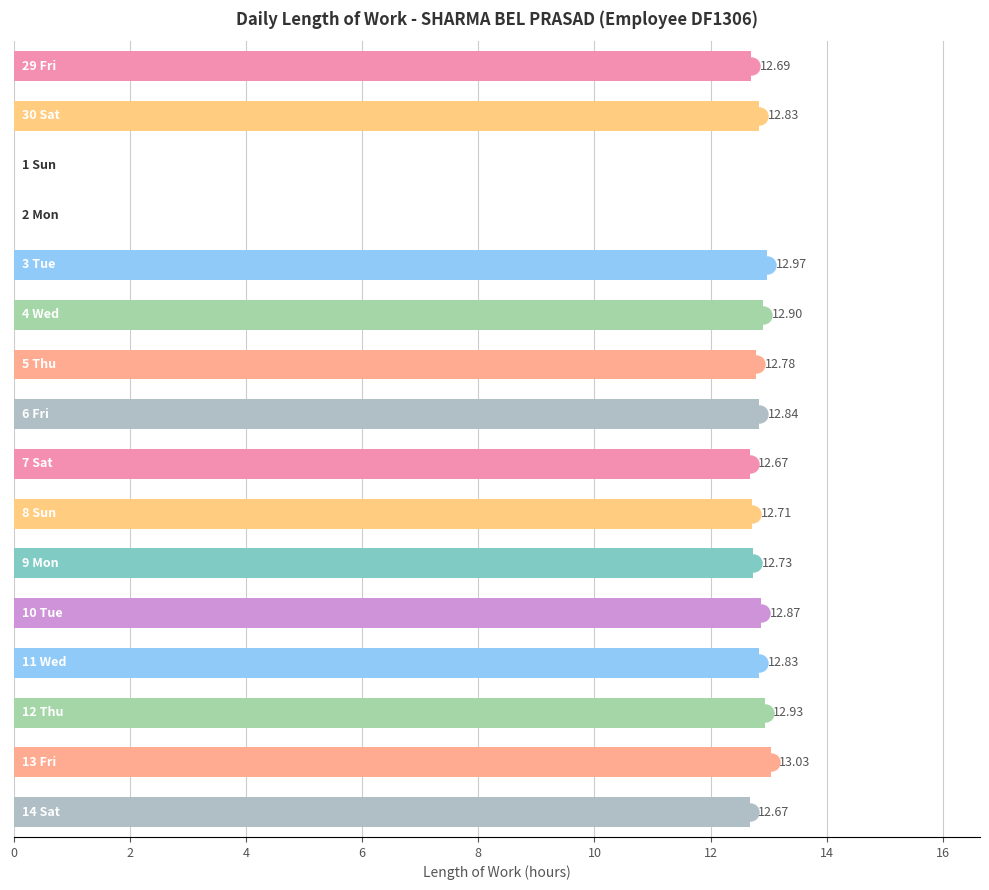

Between 12 and 15, which is larger?

12